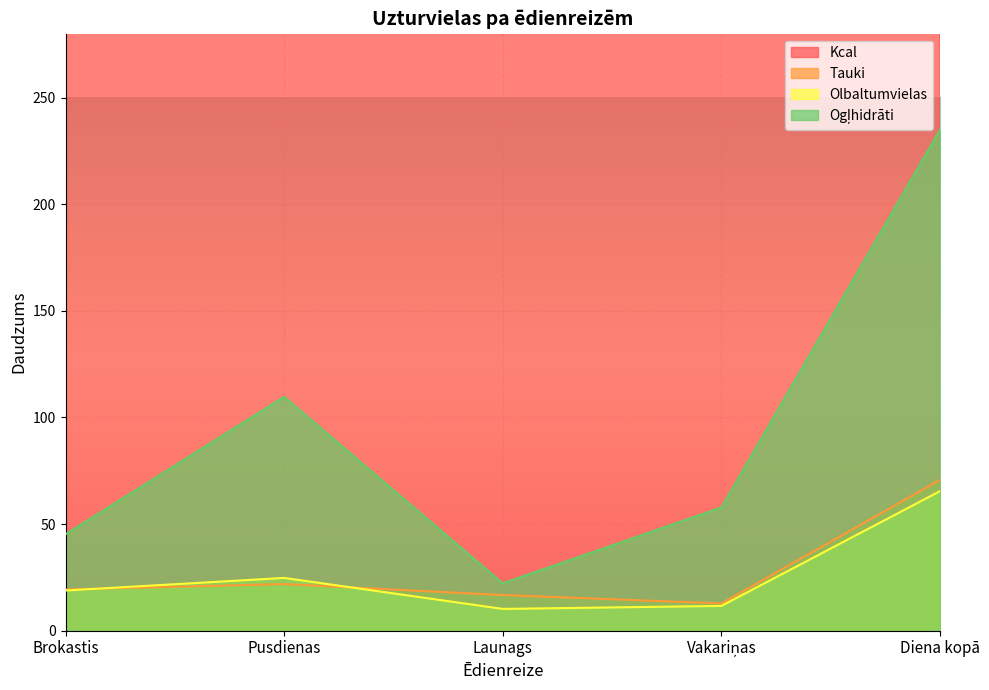

At which label is Kcal closest to 1061?

Pusdienas